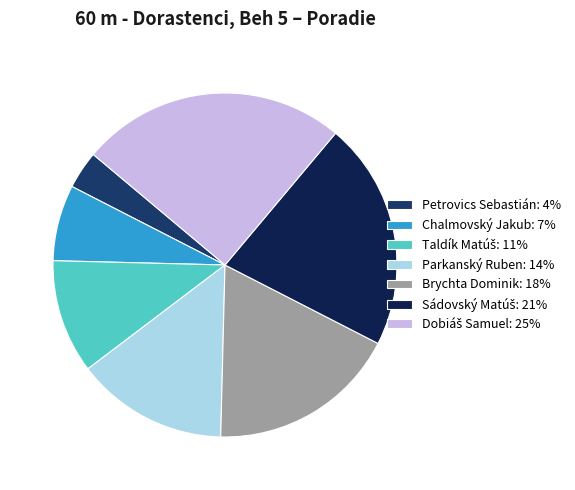

To the nearest percent, what is the combined percentage of Sádovský Matúš and Dobiáš Samuel?

46%